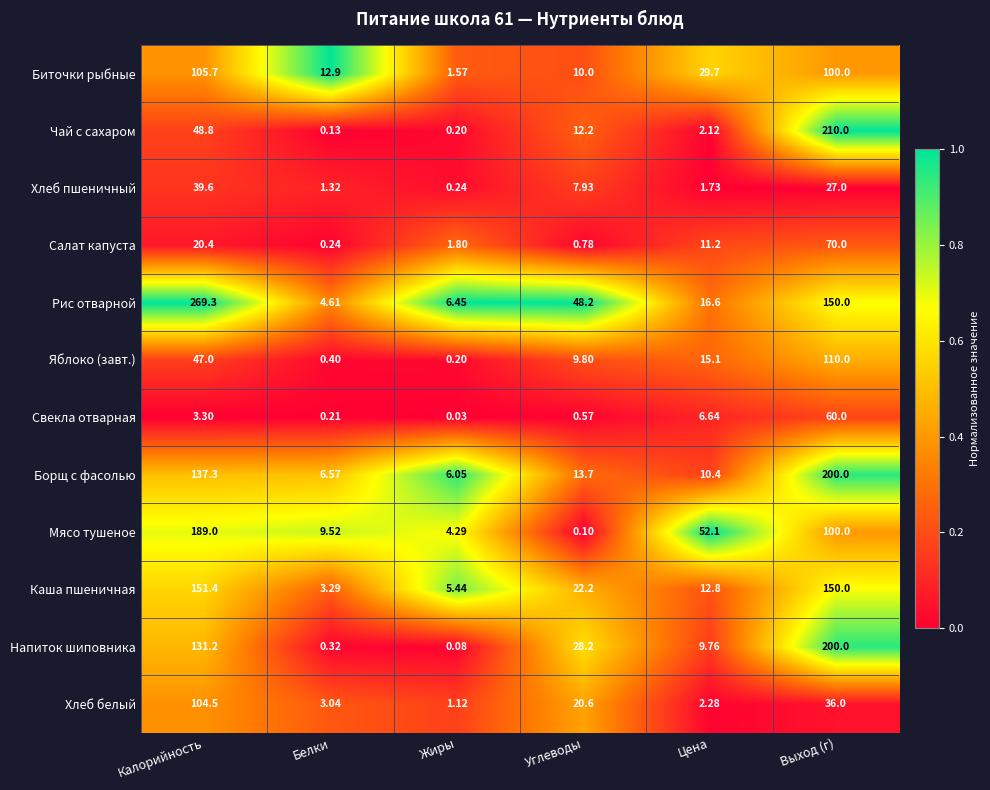

Where does the Хлеб белый series first go above 20?

Калорийность